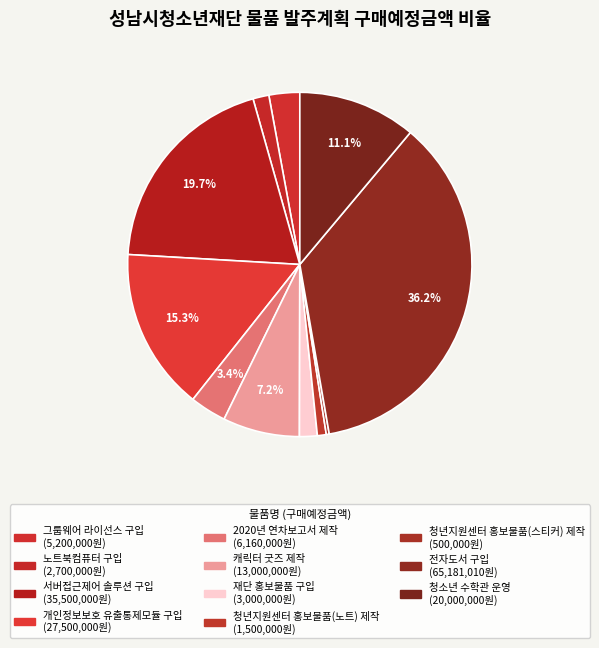

How many segments does this pie chart have?

11